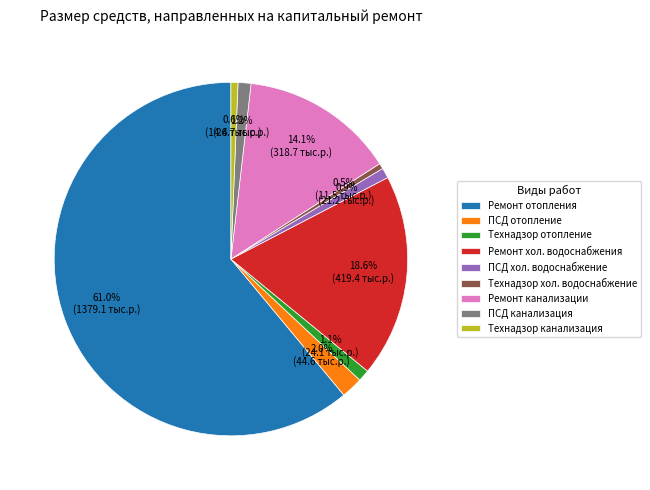

What is the ratio of the value at ПСД канализация to the value at ПСД хол. водоснабжение?

1.3